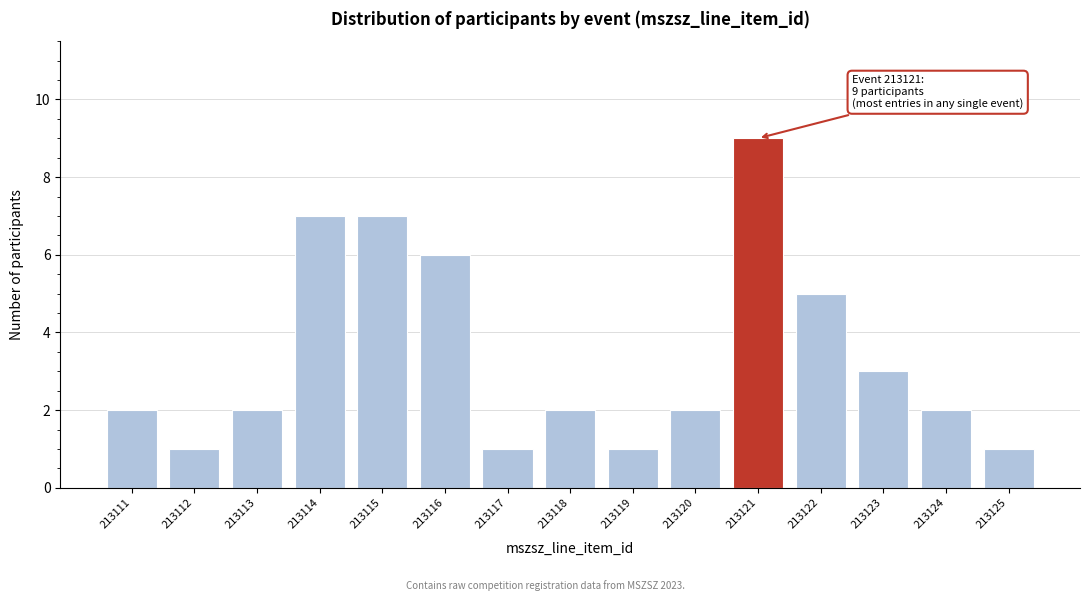

Reading right to left, list all the values displayed in this chart.

213125=1	213124=2	213123=3	213122=5	213121=9	213120=2	213119=1	213118=2	213117=1	213116=6	213115=7	213114=7	213113=2	213112=1	213111=2